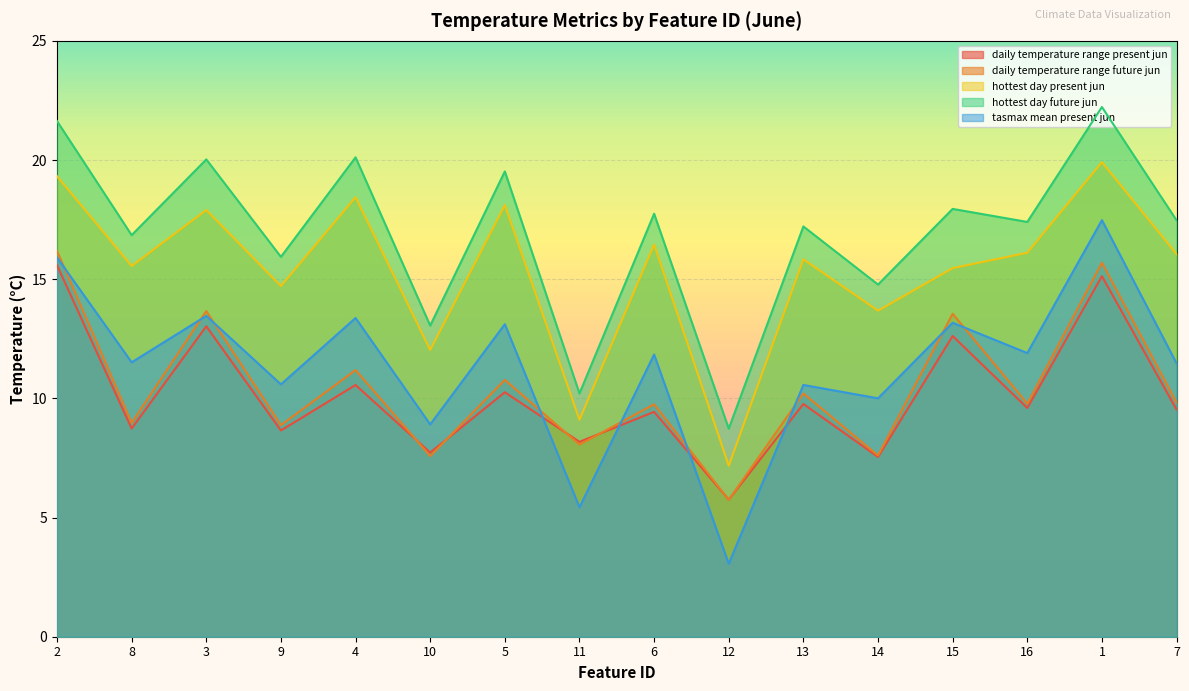

At which category does hottest_day$future$jun reach its first local valley?

8